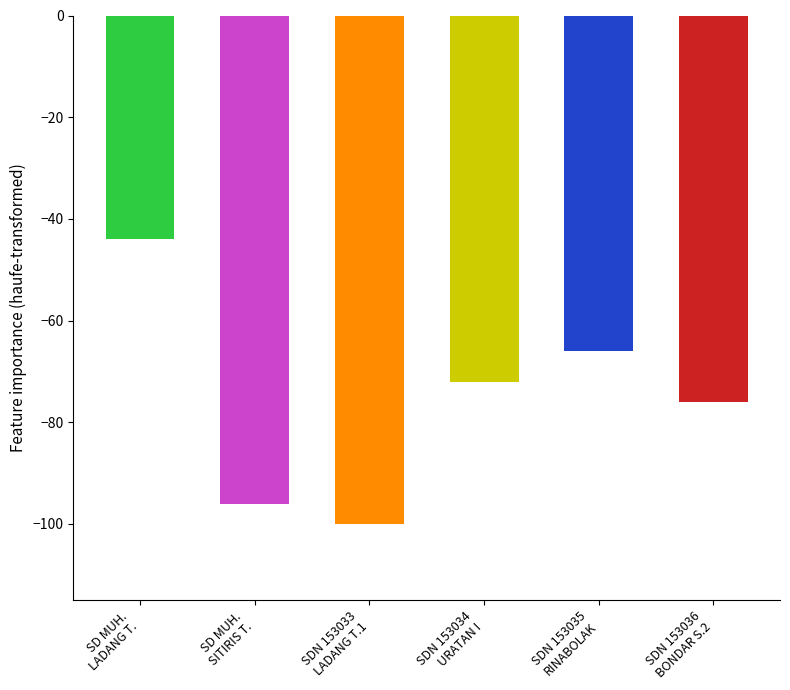

What is the minimum value shown in the chart?

-100